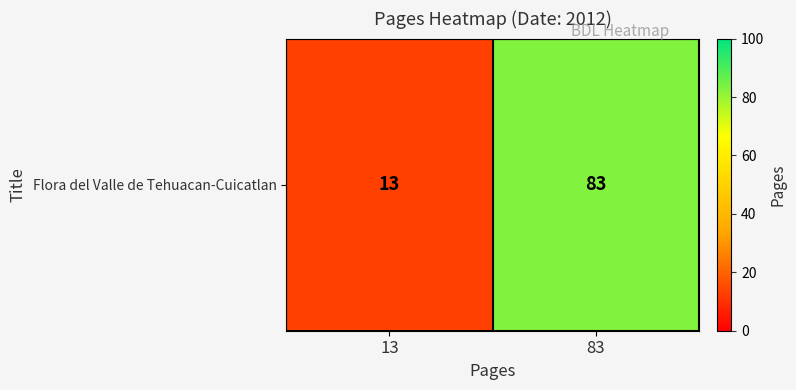

What is the difference between the values at 13 and 83?

70